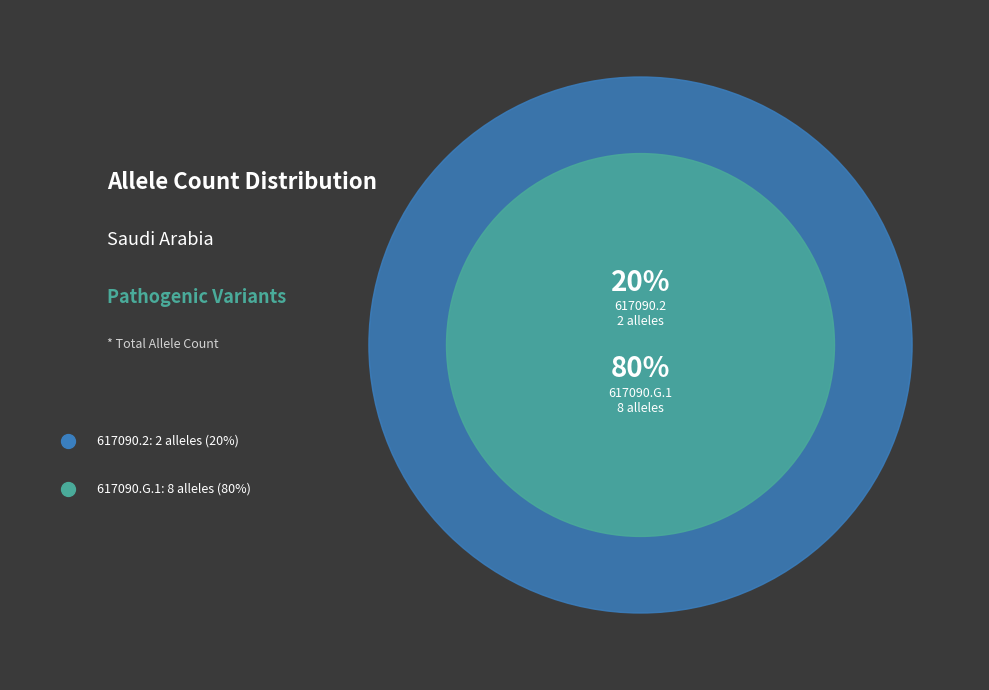

Which has a higher value, 617090.2 or 617090.G.1?

617090.G.1